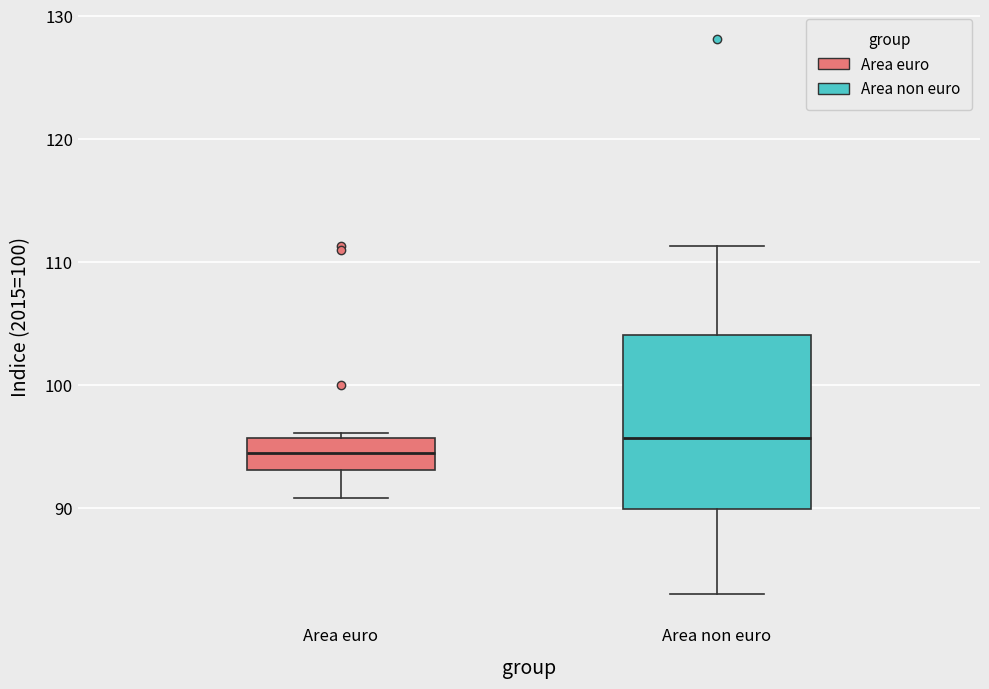

Which box is the tallest, from its lower edge to its upper edge?

Area non euro